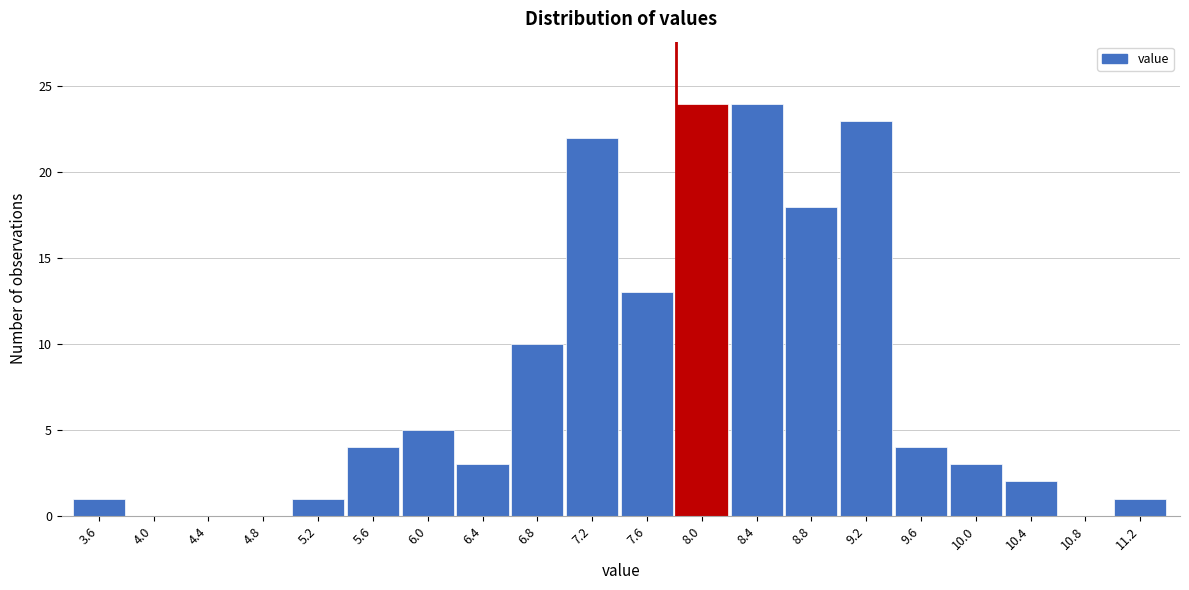

Reading left to right, transcribe all the data shown in this chart.

3.6=1	4.0=0	4.4=0	4.8=0	5.2=1	5.6=4	6.0=5	6.4=3	6.8=10	7.2=22	7.6=13	8.0=24	8.4=24	8.8=18	9.2=23	9.6=4	10.0=3	10.4=2	10.8=0	11.2=1